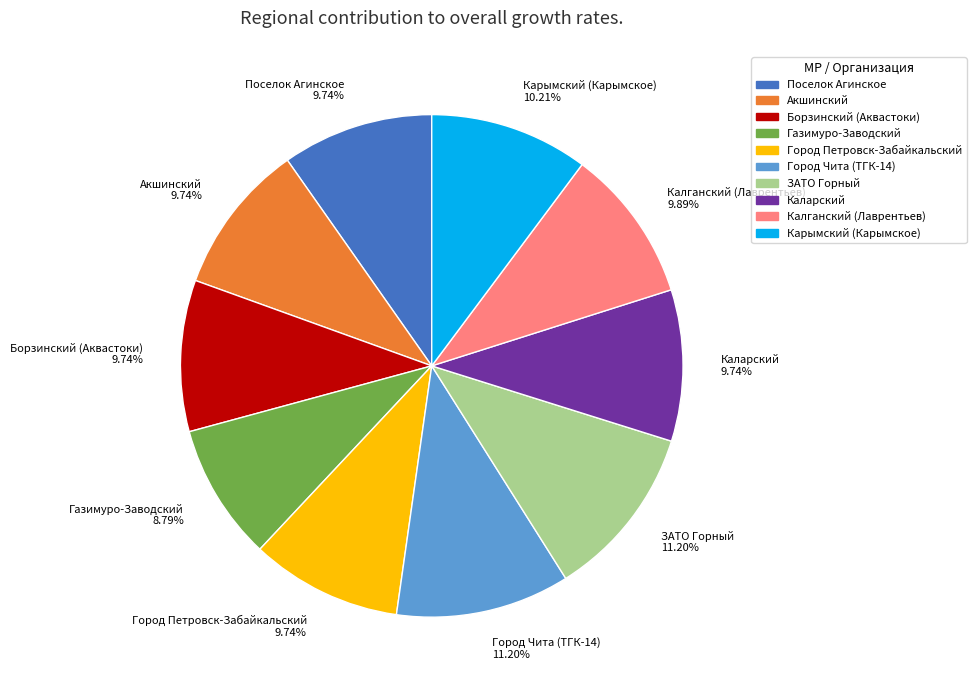

How much of the chart is everything except Калганский (Лаврентьев)?

90.1%